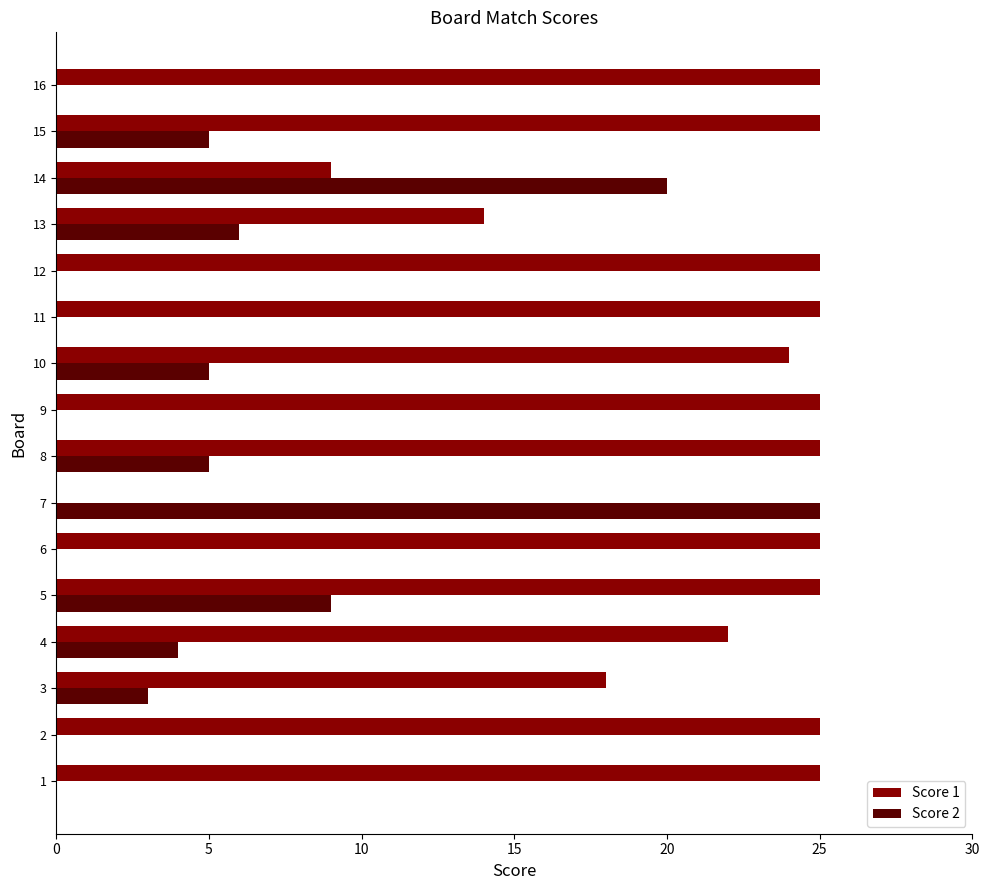

Which series has the largest total across all categories?

Score 1